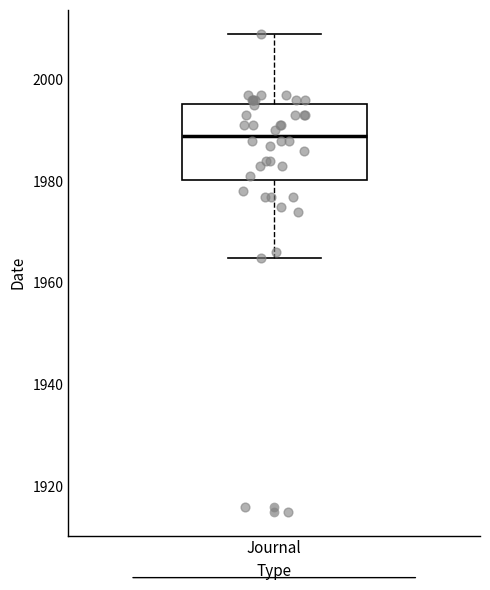

Read this box plot against the y-axis: the position of the median line, the range covered by the box, and the ends of both whiskers. The values are not printed on the chart, so give them approximately, as read against the axis.

median 1990, box 1980 to 1996, whiskers 1966 to 2010